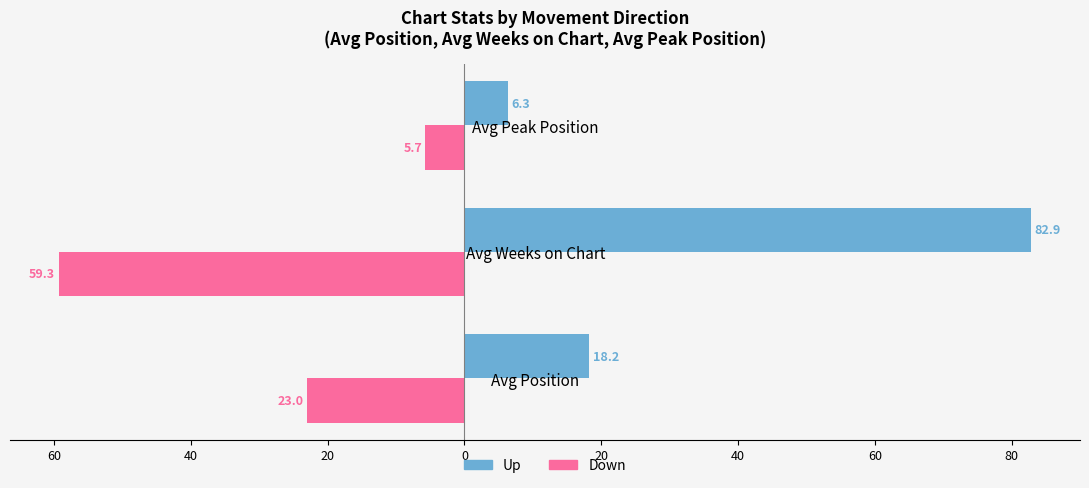

What are all the series names shown in the legend?

Up, Down